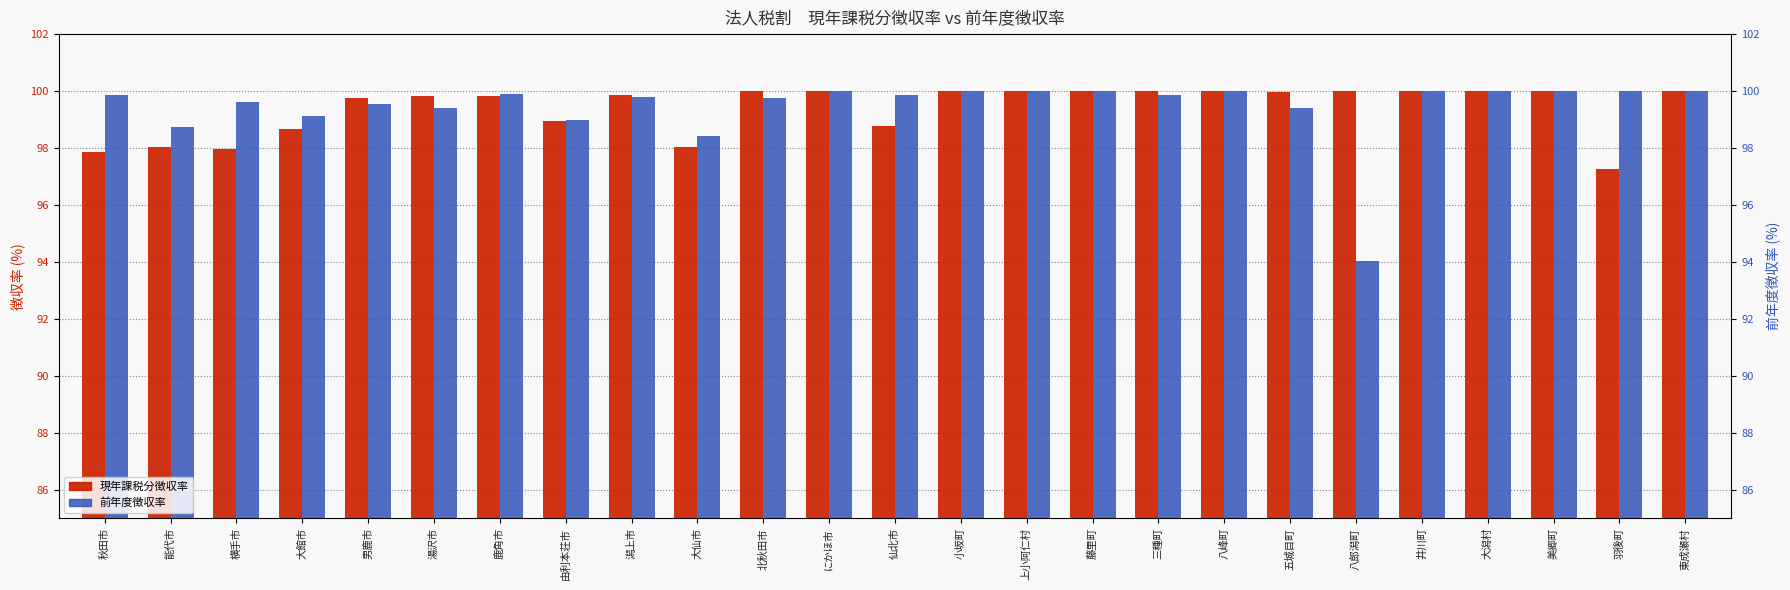

What position from the left is 上小阿仁村?

15